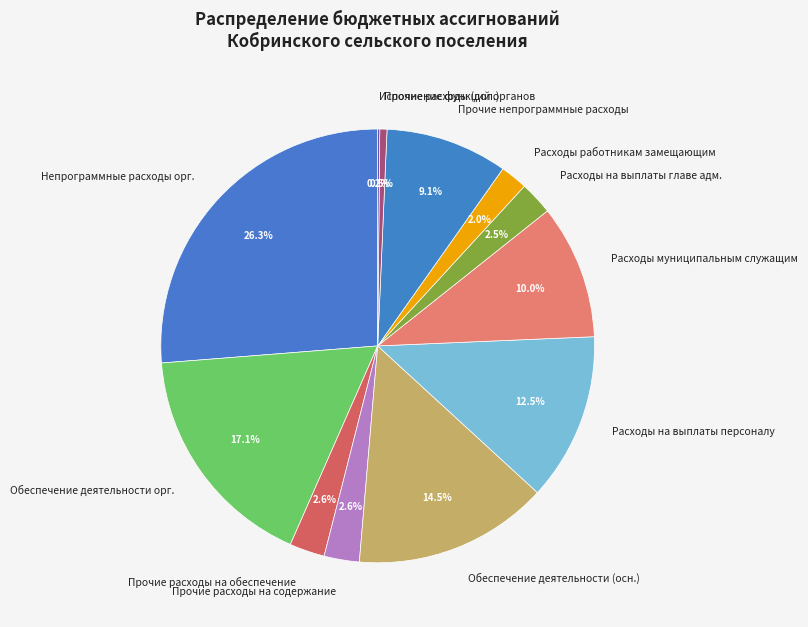

Is Прочие расходы на обеспечение the majority of the pie?

No